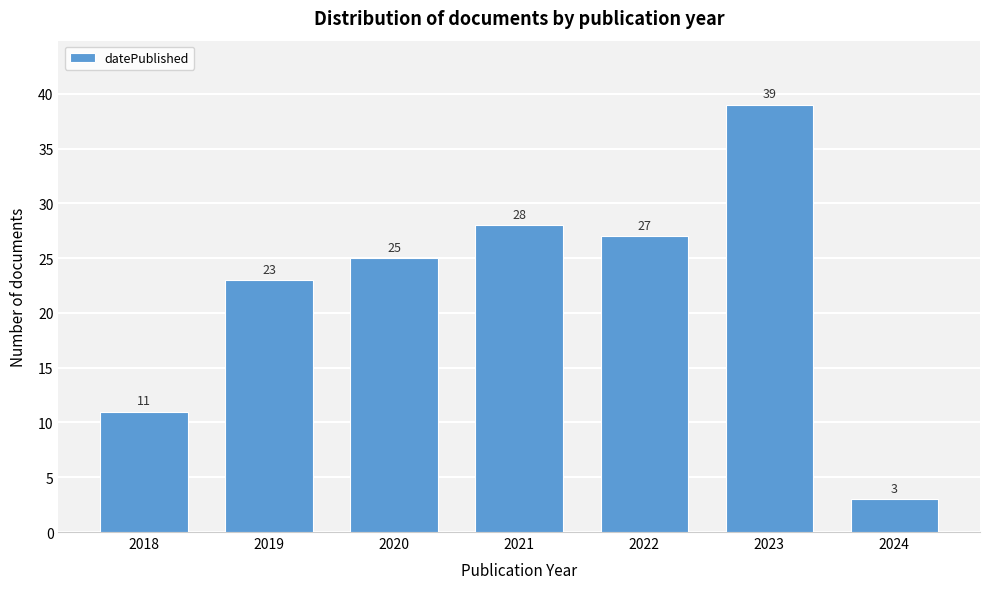

Reading right to left, transcribe all the data shown in this chart.

2024=3	2023=39	2022=27	2021=28	2020=25	2019=23	2018=11